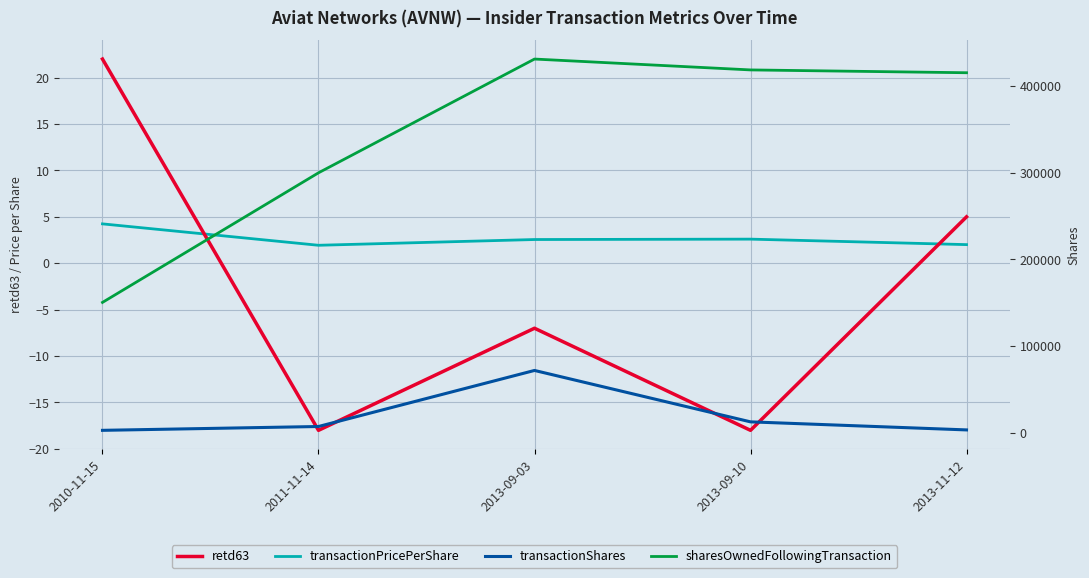

Reading right to left, extract all data points from this chart.

retd63: 2013-11-12=5.0	2013-09-10=-18.0	2013-09-03=-7.0	2011-11-14=-18.0	2010-11-15=22.0
transactionPricePerShare: 2013-11-12=2.0	2013-09-10=2.6	2013-09-03=2.6	2011-11-14=1.9	2010-11-15=4.2
transactionShares: 2013-11-12=3251.0	2013-09-10=12548.0	2013-09-03=71897.0	2011-11-14=7183.0	2010-11-15=2762.0
sharesOwnedFollowingTransaction: 2013-11-12=415577.0	2013-09-10=418828.0	2013-09-03=431376.0	2011-11-14=300054.0	2010-11-15=150446.0